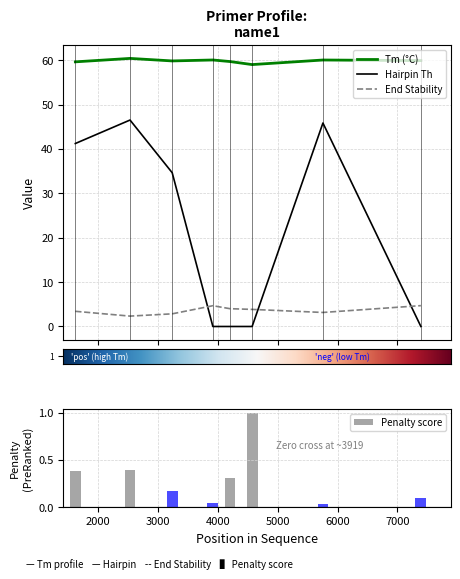

What is the approximate value of pen at 1623?

0.4